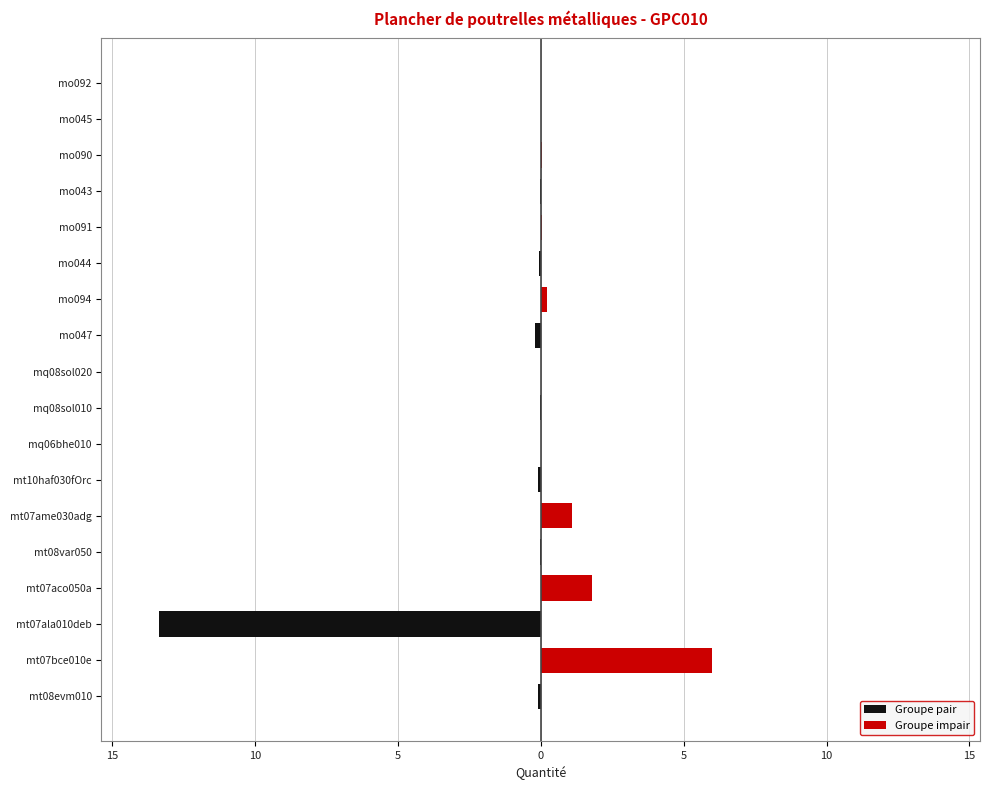

Are the bars grouped side by side (vs. stacked)?

Yes